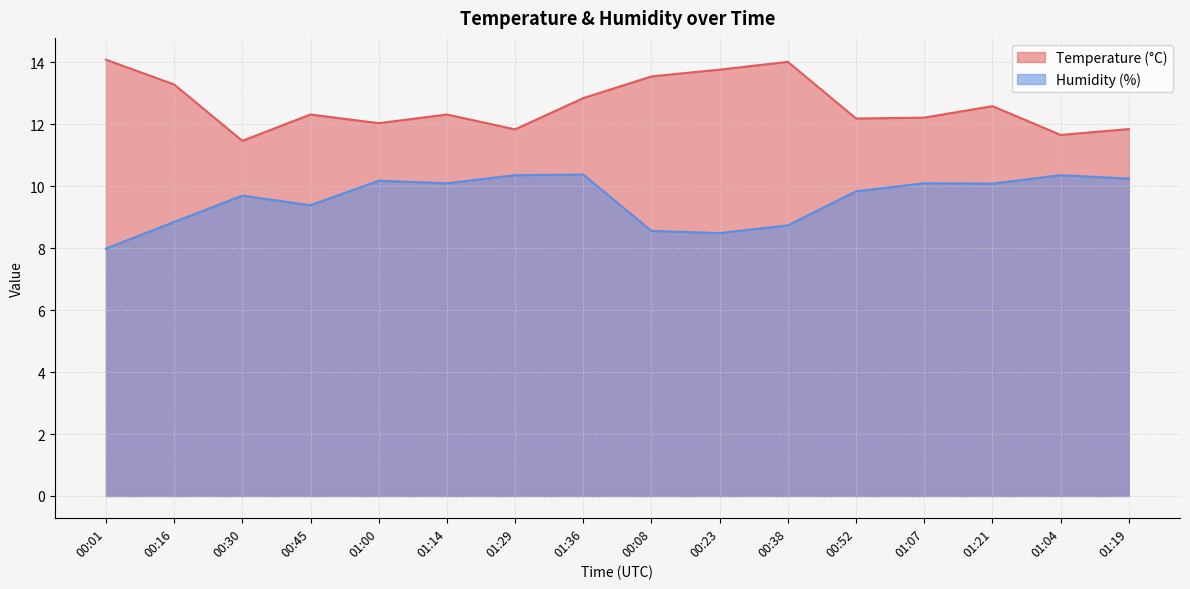

What is the smallest value displayed?

8.0